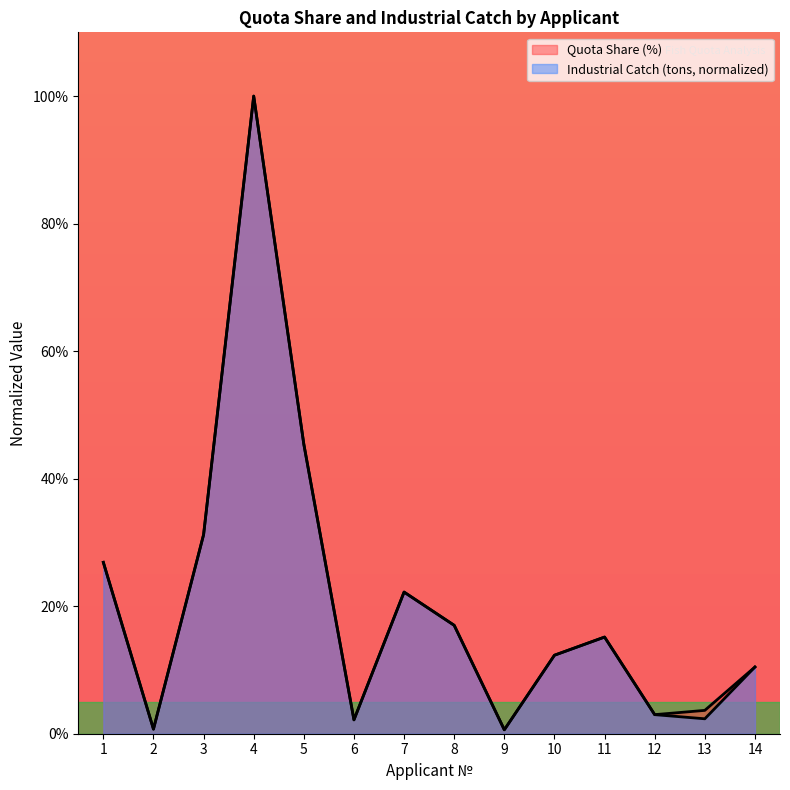

Reading left to right, list all the values displayed in this chart.

Quota Share (%): 1=26.9	2=0.7	3=31.2	4=100.0	5=45.4	6=2.2	7=22.2	8=17.0	9=0.6	10=12.3	11=15.2	12=3.0	13=3.7	14=10.5
Industrial Catch (tons): 1=26.9	2=0.7	3=31.2	4=100.0	5=45.4	6=2.2	7=22.2	8=17.0	9=0.6	10=12.3	11=15.2	12=3.0	13=2.3	14=10.5